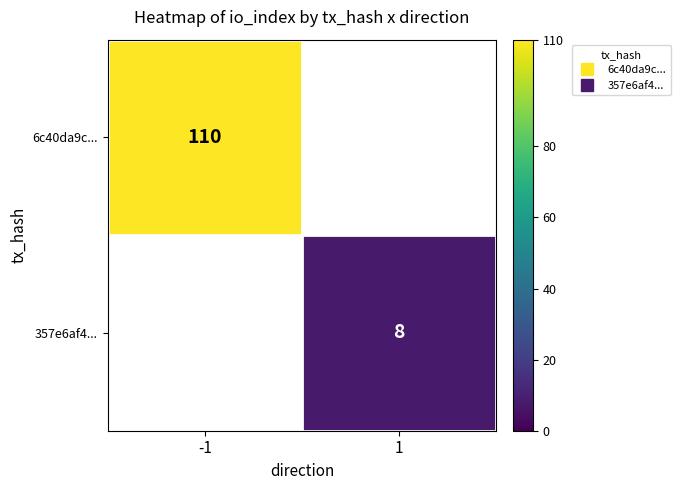

Which category has the highest value across all series?

-1